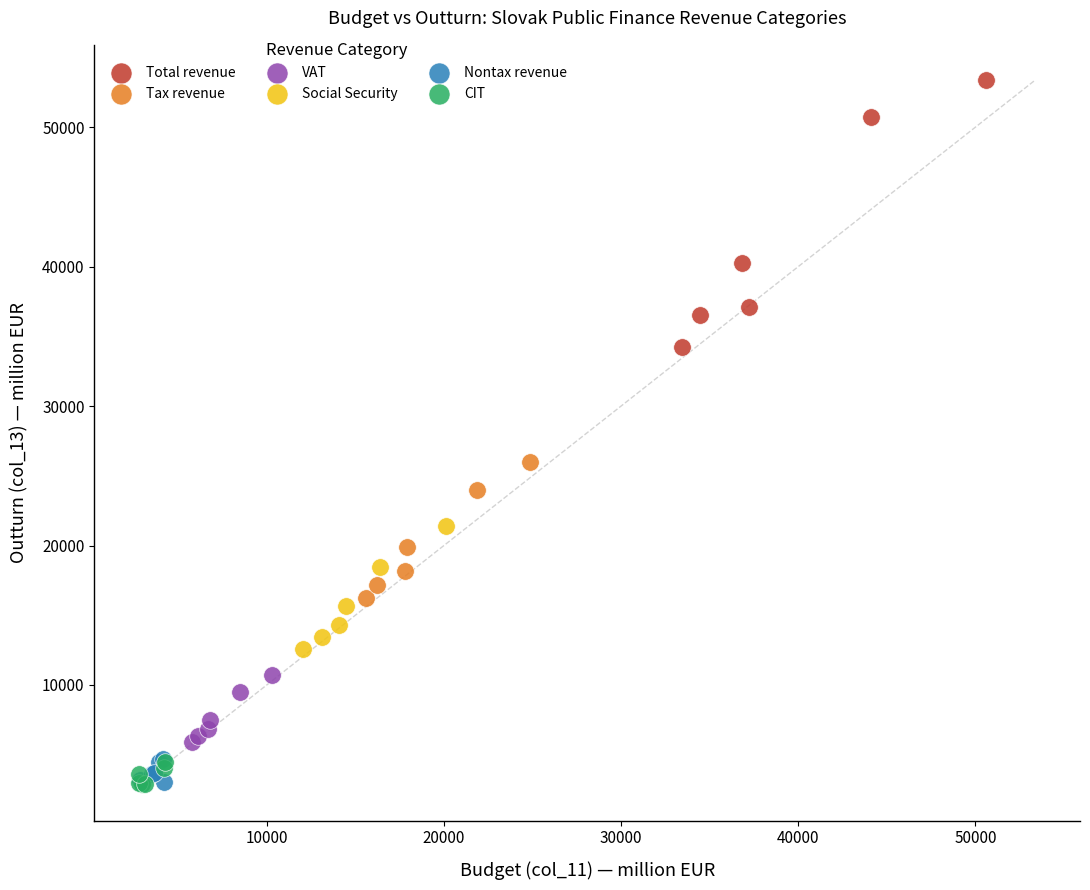

What are all the series names shown in the legend?

Total revenue, Tax revenue, VAT, Social Security, Nontax revenue, CIT